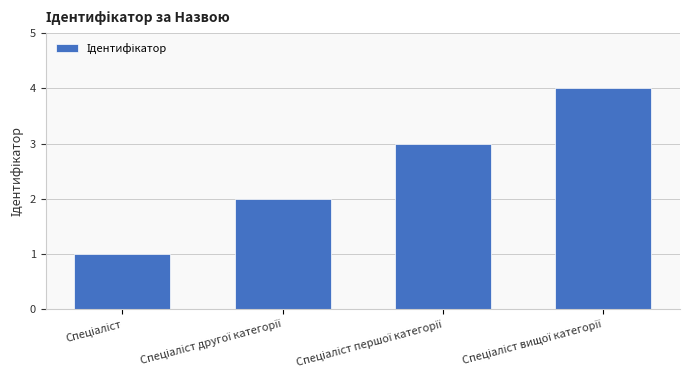

What is the greatest value displayed?

4